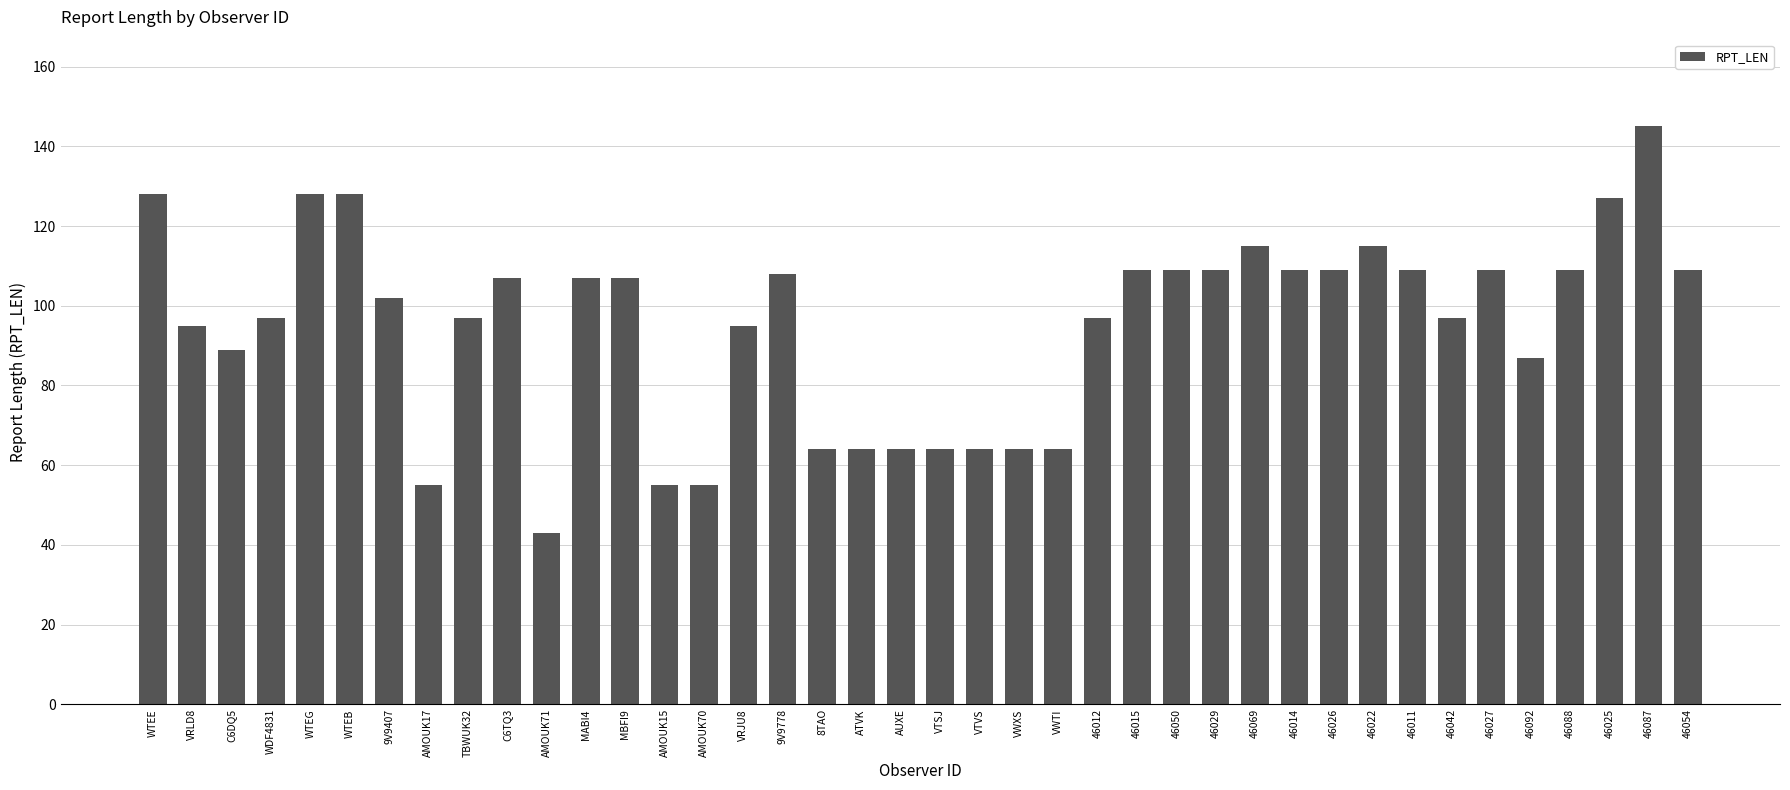

True or false: the data shows 64 at VTSJ.

True